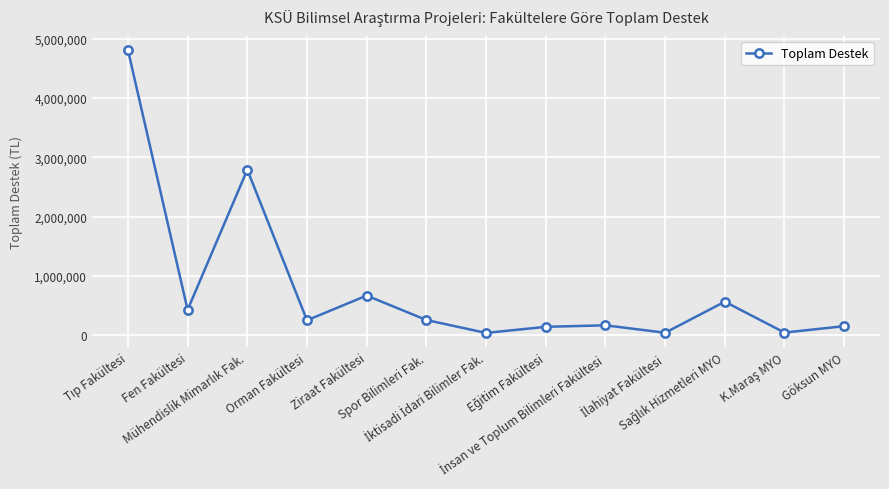

True or false: there are more than 0 points higher than both neighbors.

True